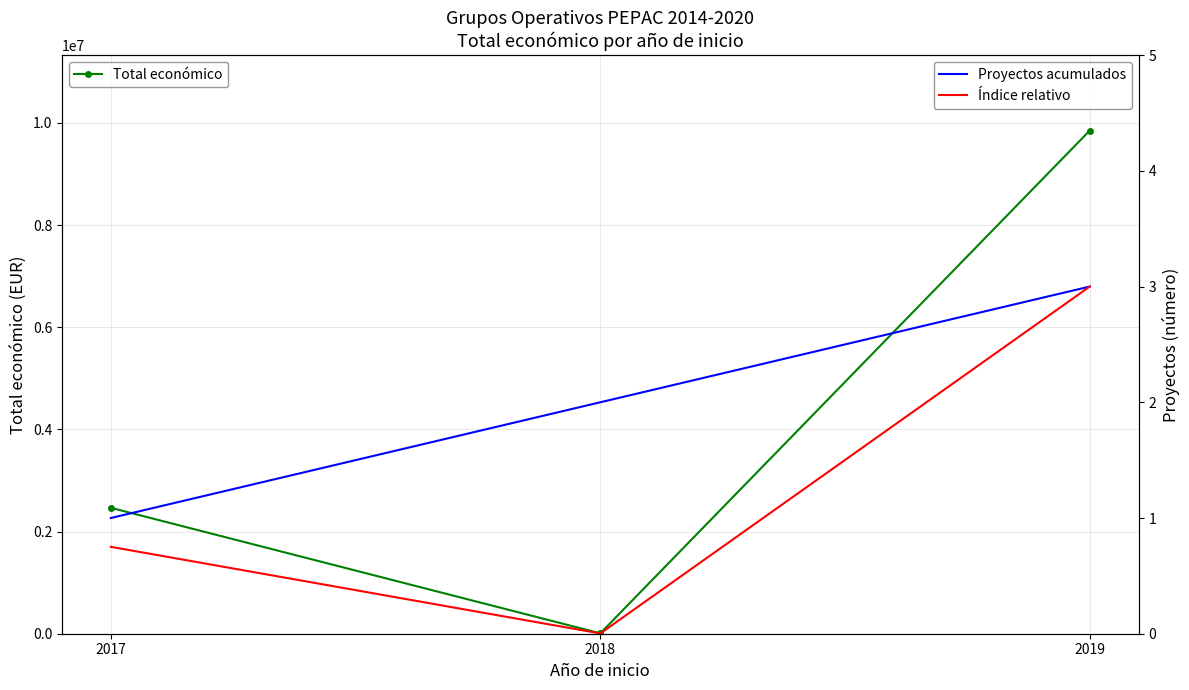

What is the difference between the second highest and minimum values in the Índice relativo series?

0.7